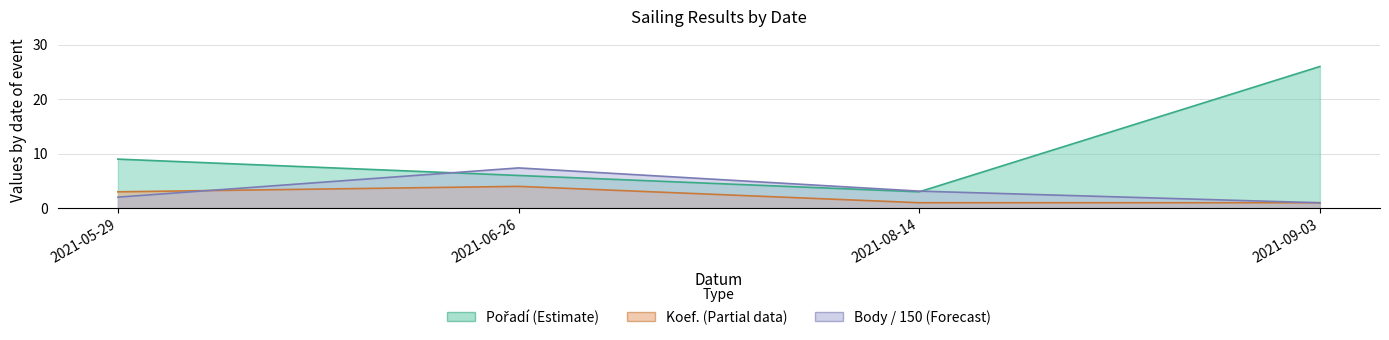

Where does the Pořadí series first go above 9?

2021-09-03